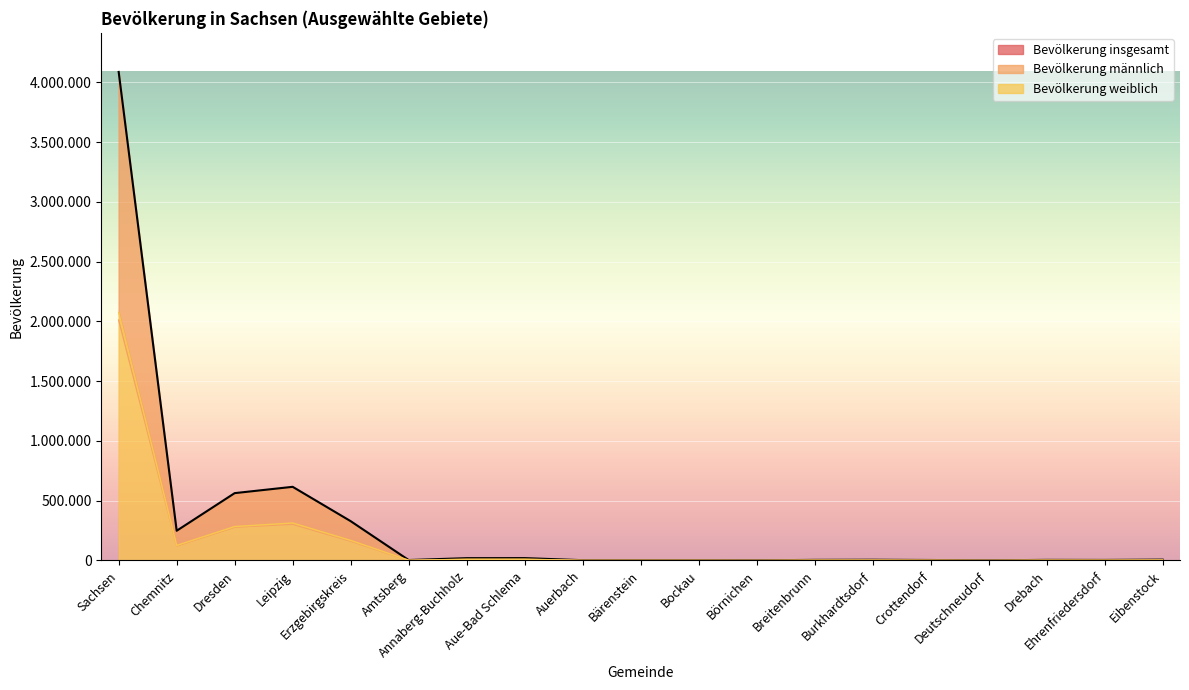

What is the lowest value of the Bevölkerung männlich series?

468